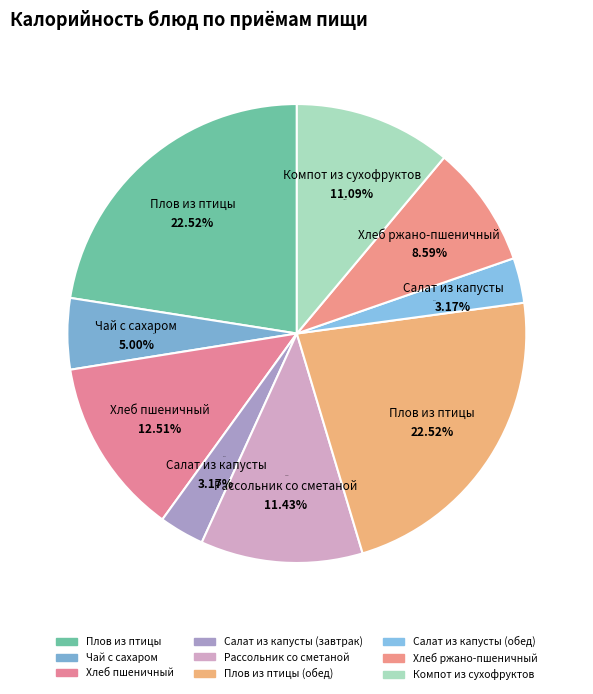

Does any single category account for the majority?

No